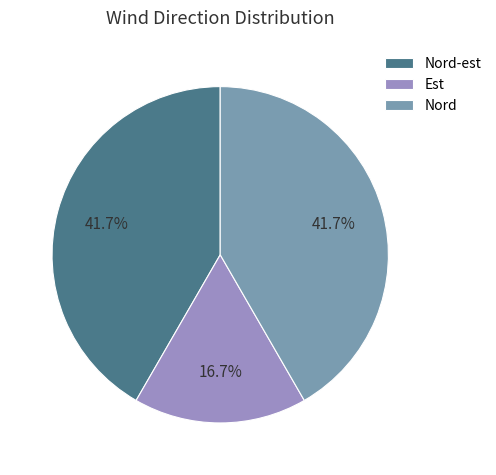

Approximately how many times larger is the value at Nord-est compared to Est?

2.5